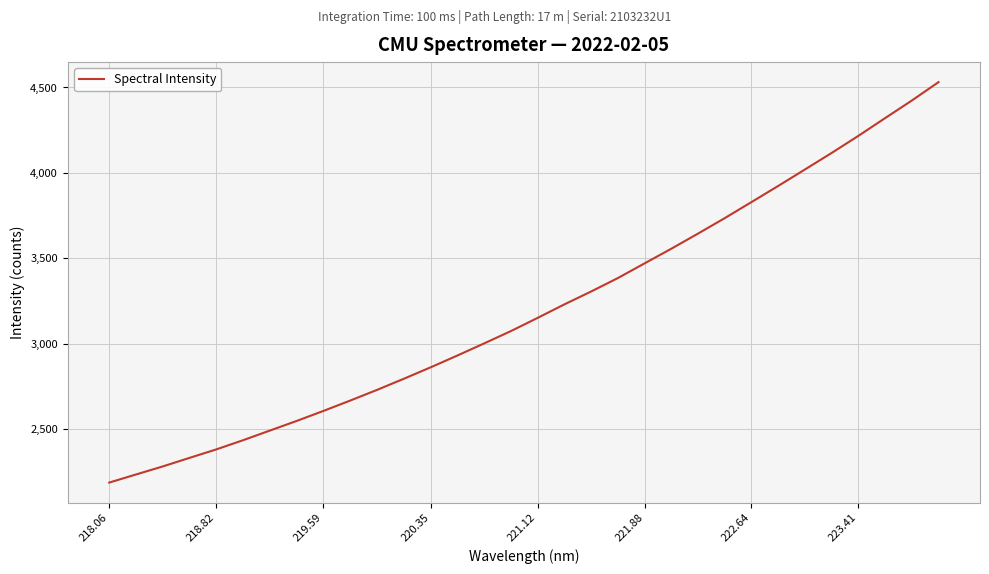

What is the minimum value shown in the chart?

2189.2